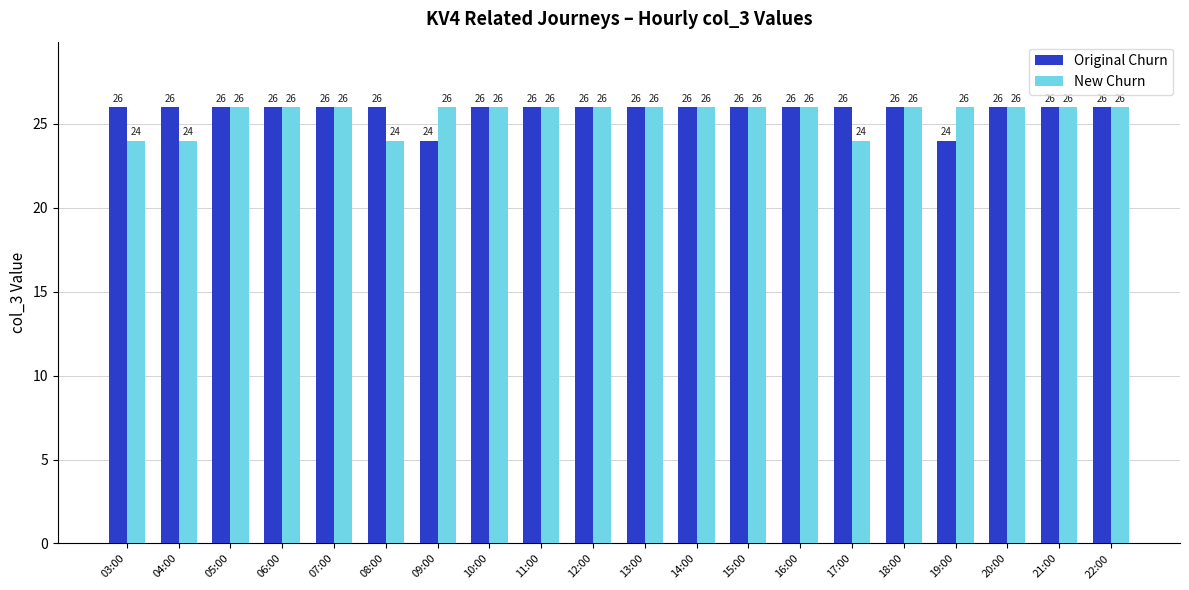

What position from the right is 14:00?

9